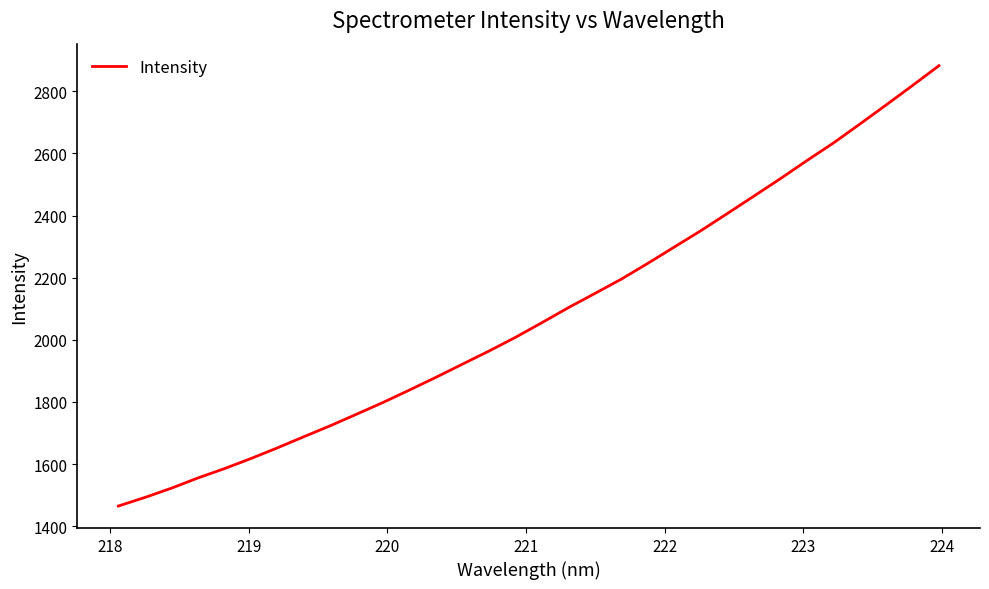

What is the difference between the maximum and minimum values?

1417.4